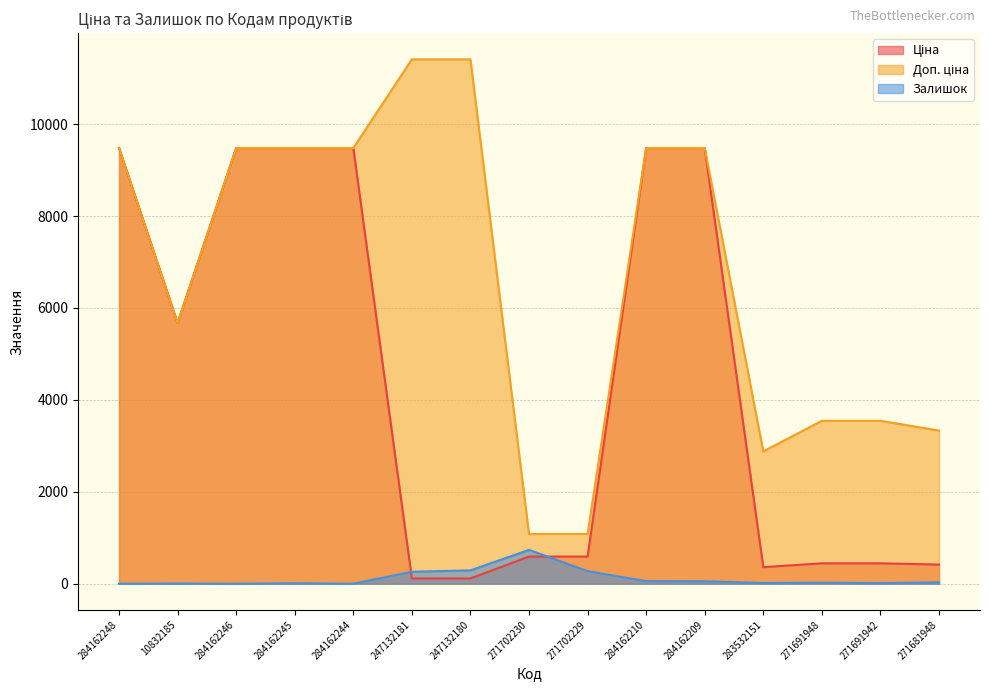

At which category does the chart reach its peak across all series?

247132181